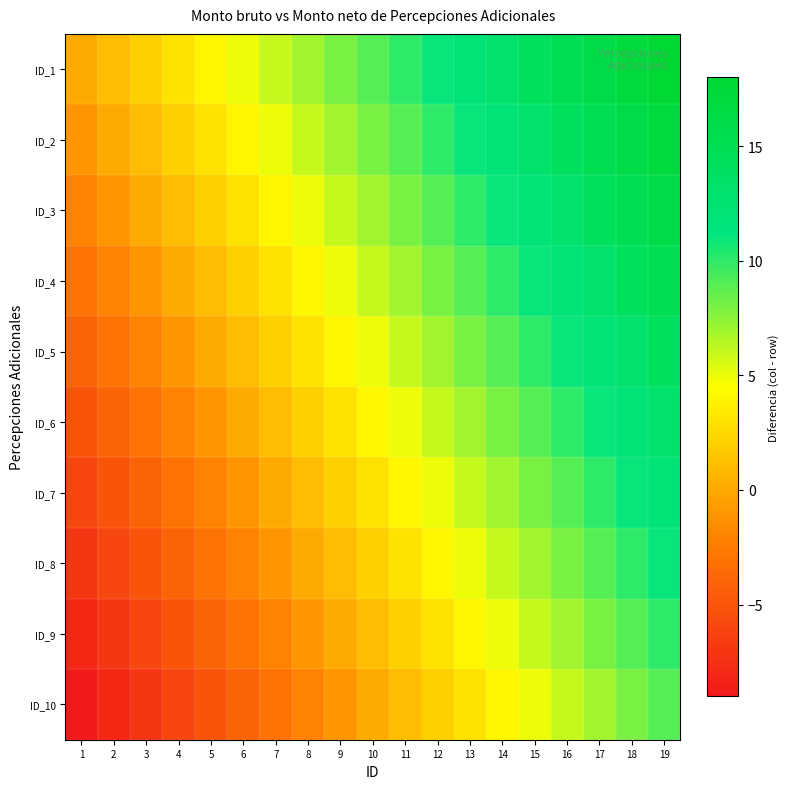

Reading right to left, extract all data points from this chart.

ID_1: 19=18	18=17	17=16	16=15	15=14	14=13	13=12	12=11	11=10	10=9	9=8	8=7	7=6	6=5	5=4	4=3	3=2	2=1	1=0
ID_2: 19=17	18=16	17=15	16=14	15=13	14=12	13=11	12=10	11=9	10=8	9=7	8=6	7=5	6=4	5=3	4=2	3=1	2=0	1=-1
ID_3: 19=16	18=15	17=14	16=13	15=12	14=11	13=10	12=9	11=8	10=7	9=6	8=5	7=4	6=3	5=2	4=1	3=0	2=-1	1=-2
ID_4: 19=15	18=14	17=13	16=12	15=11	14=10	13=9	12=8	11=7	10=6	9=5	8=4	7=3	6=2	5=1	4=0	3=-1	2=-2	1=-3
ID_5: 19=14	18=13	17=12	16=11	15=10	14=9	13=8	12=7	11=6	10=5	9=4	8=3	7=2	6=1	5=0	4=-1	3=-2	2=-3	1=-4
ID_6: 19=13	18=12	17=11	16=10	15=9	14=8	13=7	12=6	11=5	10=4	9=3	8=2	7=1	6=0	5=-1	4=-2	3=-3	2=-4	1=-5
ID_7: 19=12	18=11	17=10	16=9	15=8	14=7	13=6	12=5	11=4	10=3	9=2	8=1	7=0	6=-1	5=-2	4=-3	3=-4	2=-5	1=-6
ID_8: 19=11	18=10	17=9	16=8	15=7	14=6	13=5	12=4	11=3	10=2	9=1	8=0	7=-1	6=-2	5=-3	4=-4	3=-5	2=-6	1=-7
ID_9: 19=10	18=9	17=8	16=7	15=6	14=5	13=4	12=3	11=2	10=1	9=0	8=-1	7=-2	6=-3	5=-4	4=-5	3=-6	2=-7	1=-8
ID_10: 19=9	18=8	17=7	16=6	15=5	14=4	13=3	12=2	11=1	10=0	9=-1	8=-2	7=-3	6=-4	5=-5	4=-6	3=-7	2=-8	1=-9